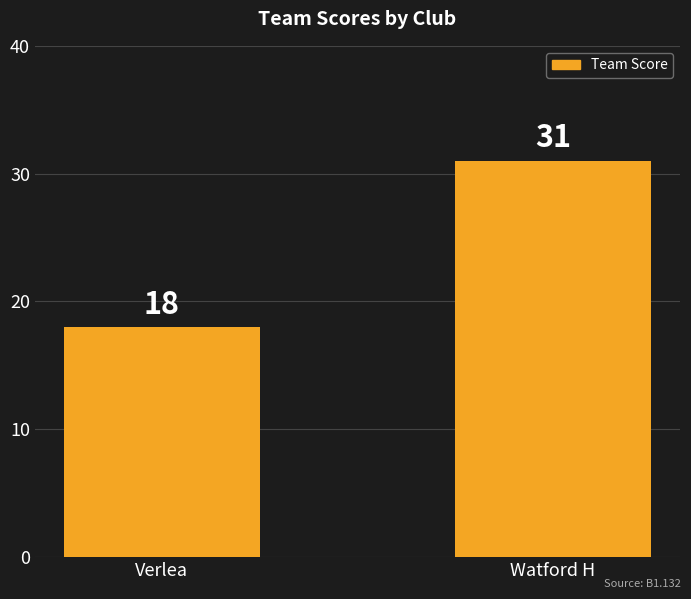

Reading left to right, what are all the values shown in this chart?

18	31